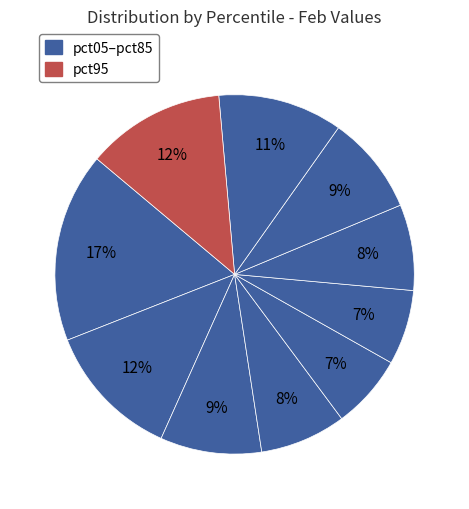

To the nearest percent, what is the average slice percentage?

10%